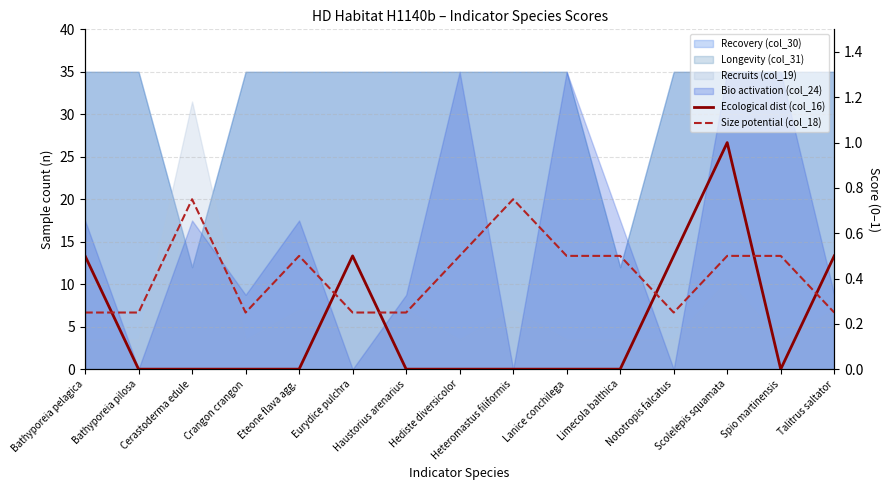

The value of Size potential (col_18) at Eurydice pulchra is 0.1. True or false?

False